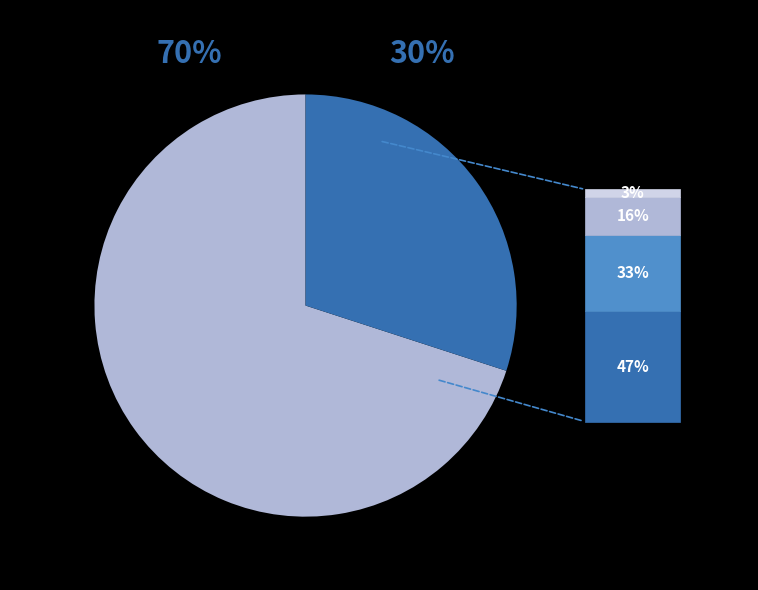

To the nearest percent, what is the difference between the largest and smallest slice percentages?

40%